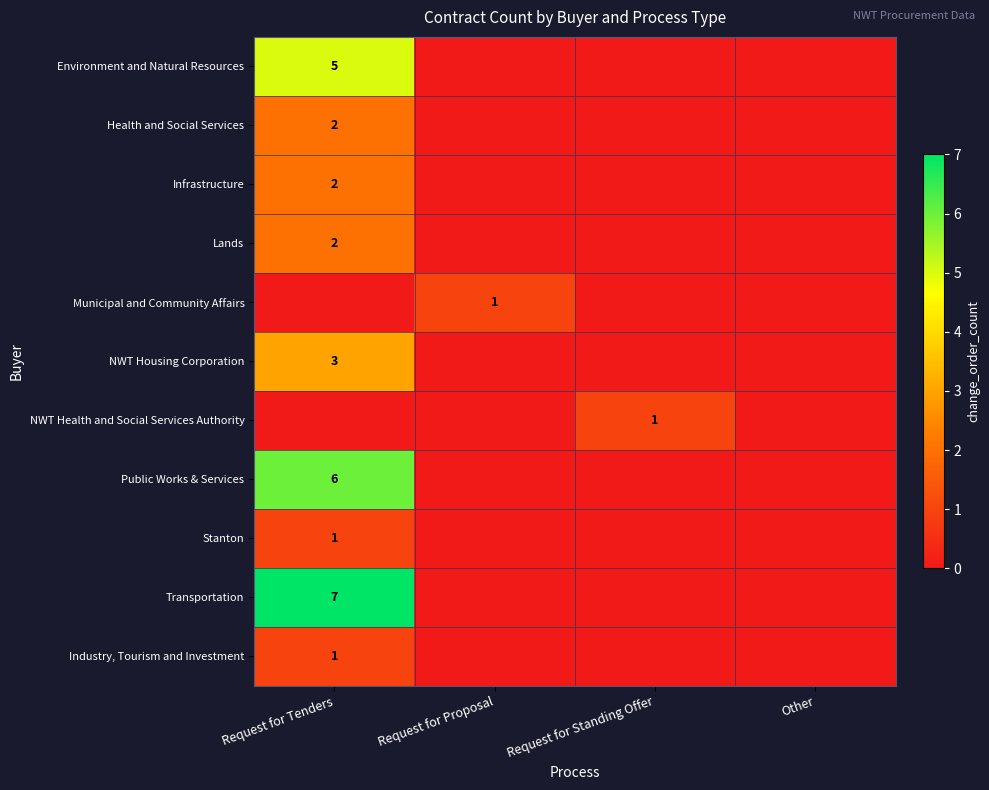

What is the highest value of the row_4 series?

1